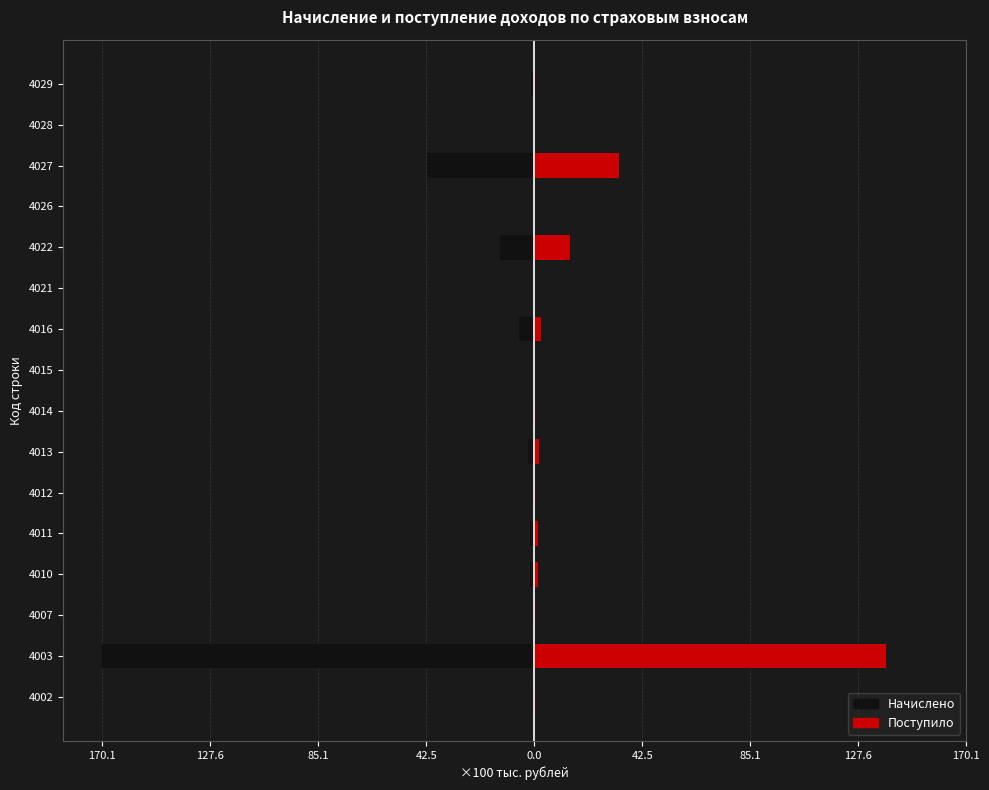

The value of Начислено at 4013 is -4.0. True or false?

False